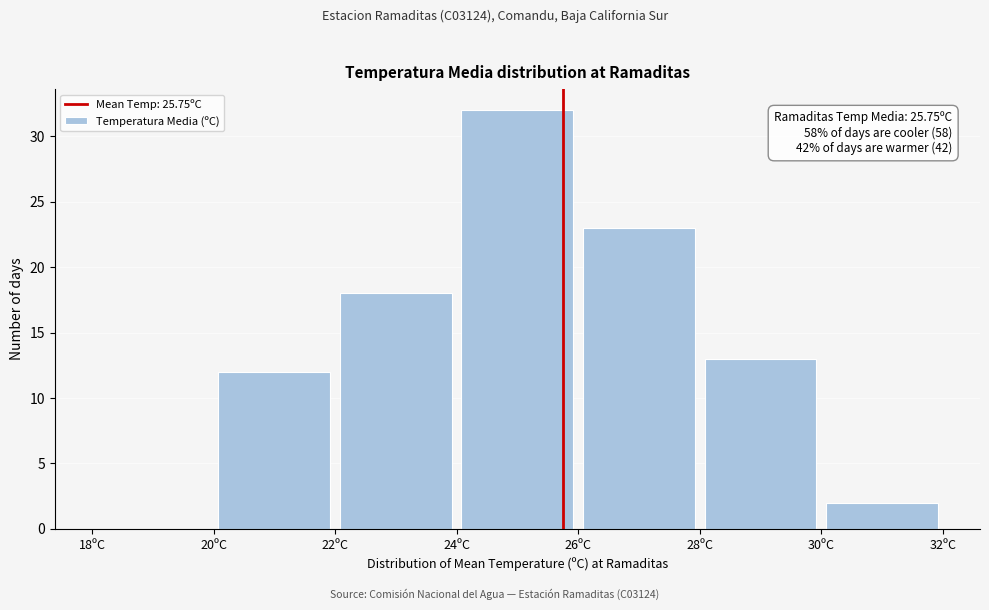

Over which range of the x-axis is the bar tallest?

24 to 26